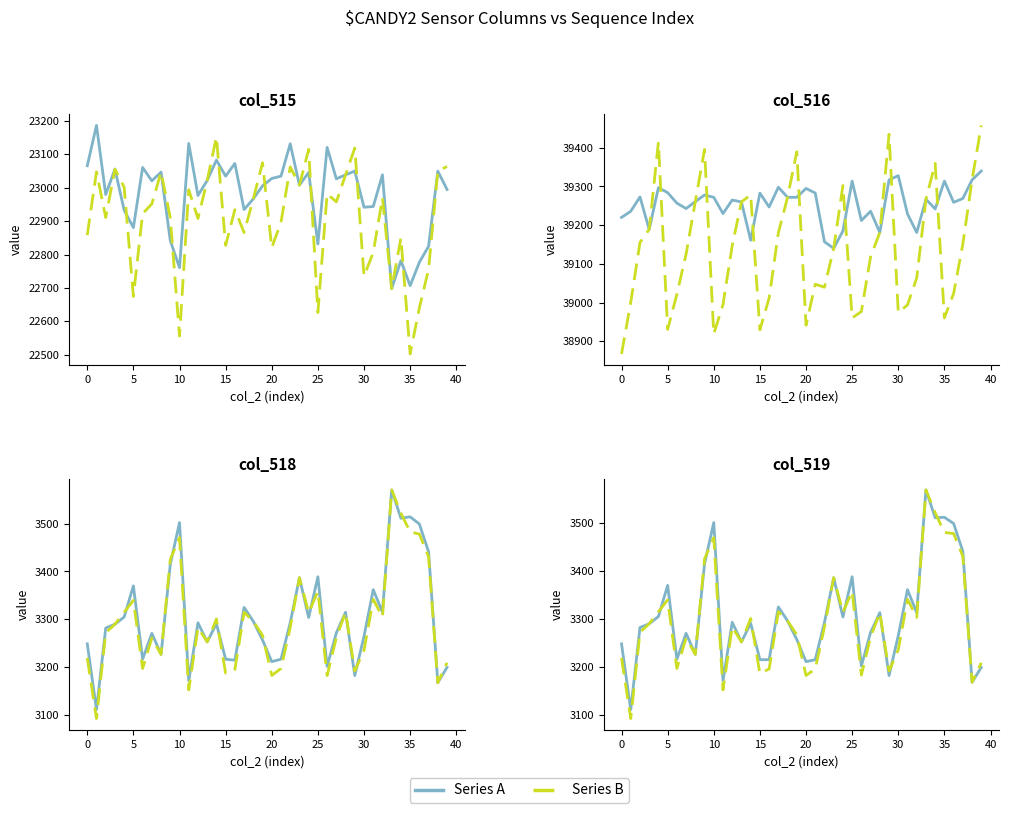

What are all the series names shown in the legend?

Series A, Series B